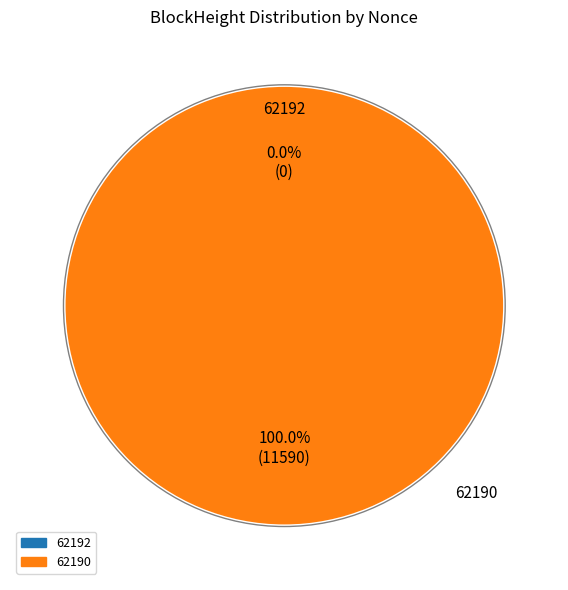

Count the number of slices in the pie.

2